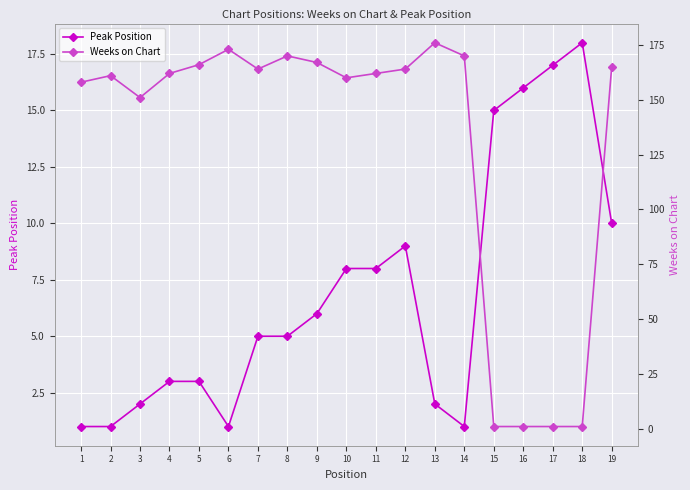

Rank the series at 9 from lowest to highest value.

Peak Position, Weeks on Chart